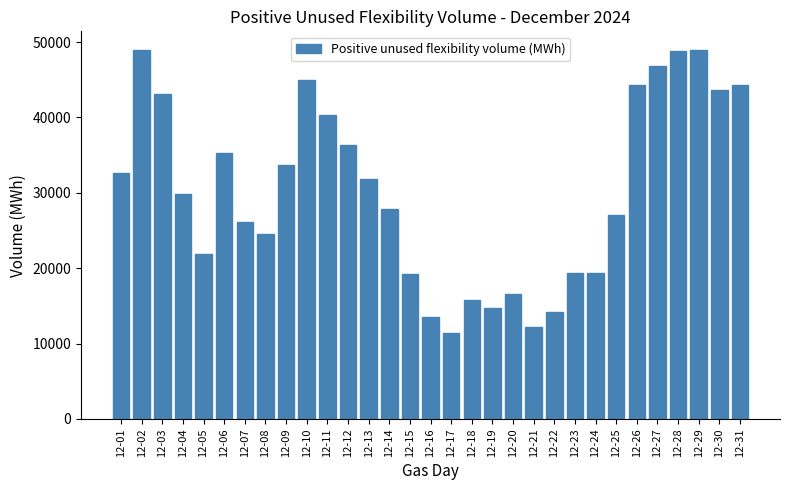

Is it true that the value at 12-21 is 12155.8?

True